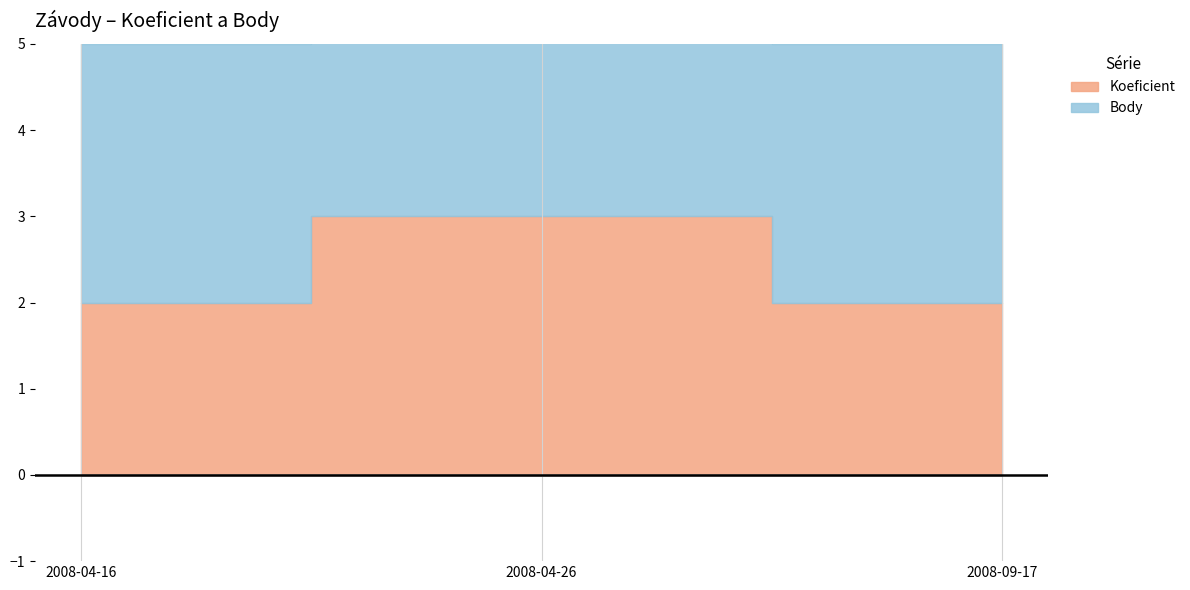

At which category is the sum across all series the highest?

2008-04-26